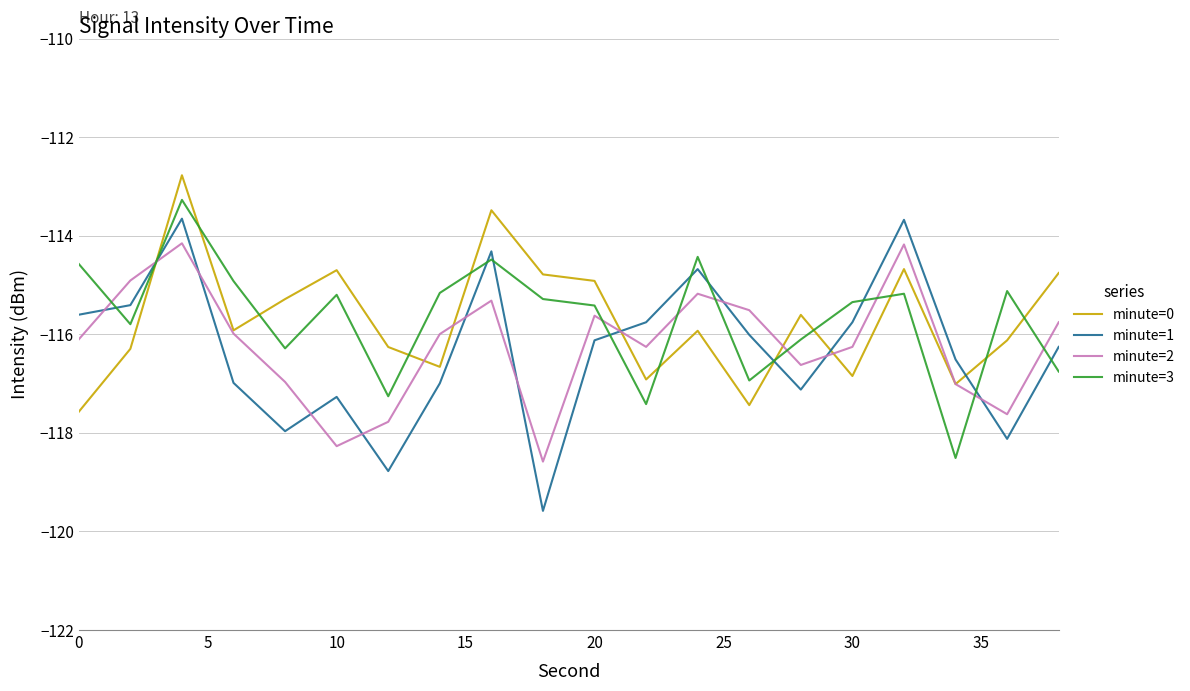

What is the minimum value shown in the chart?

-119.6